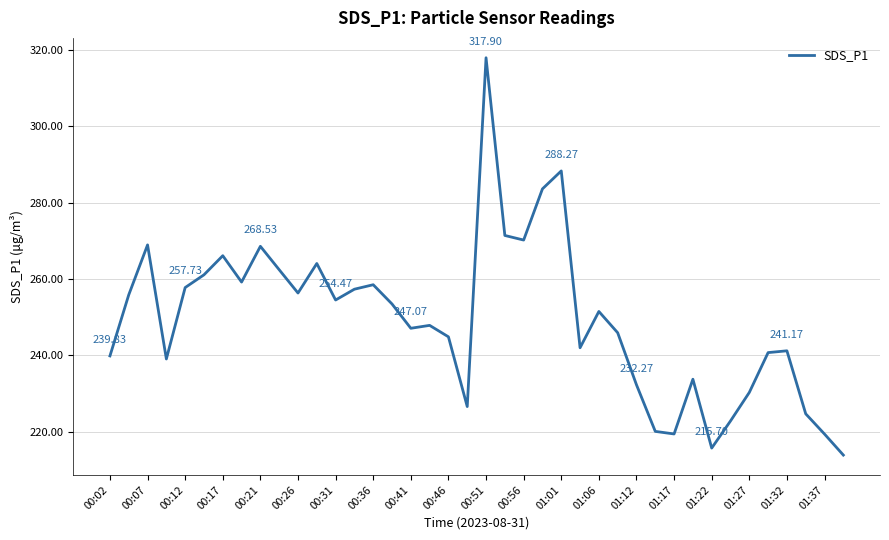

What is the difference between the maximum and minimum values?

104.0